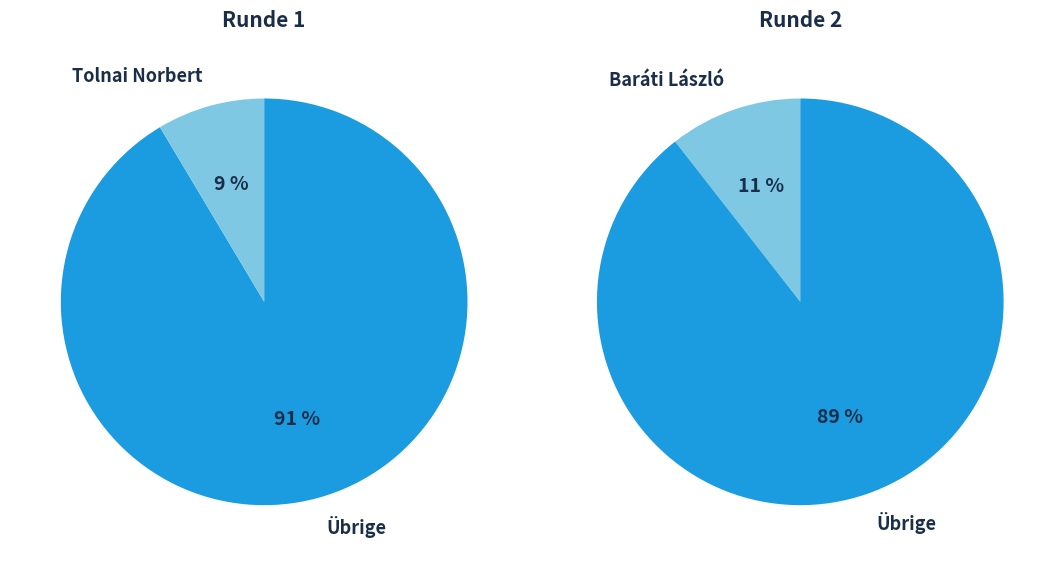

Does Attila Belics account for over 50% of the chart?

No